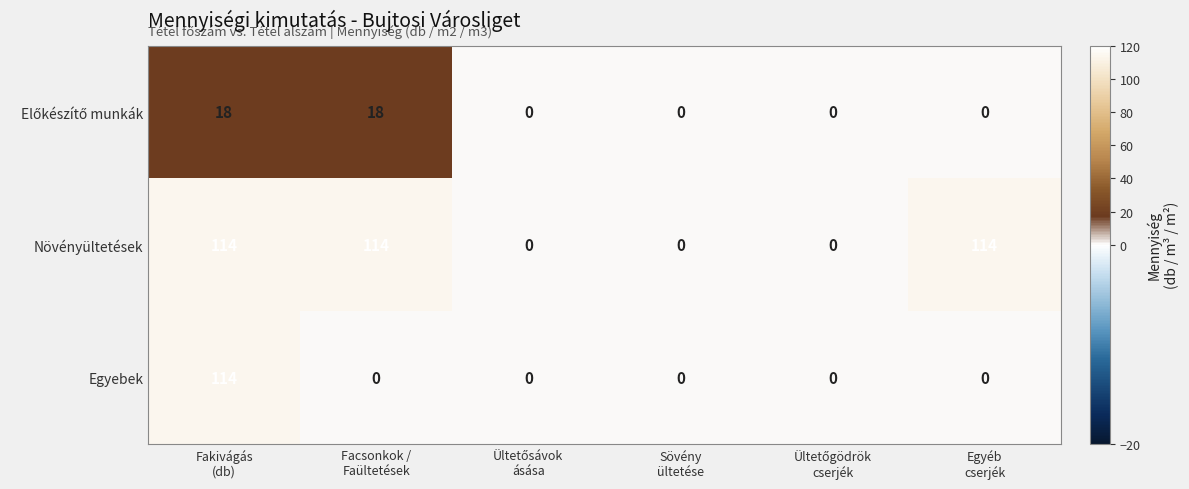

What is the difference between the maximum and second lowest values in the Egyebek series?

114